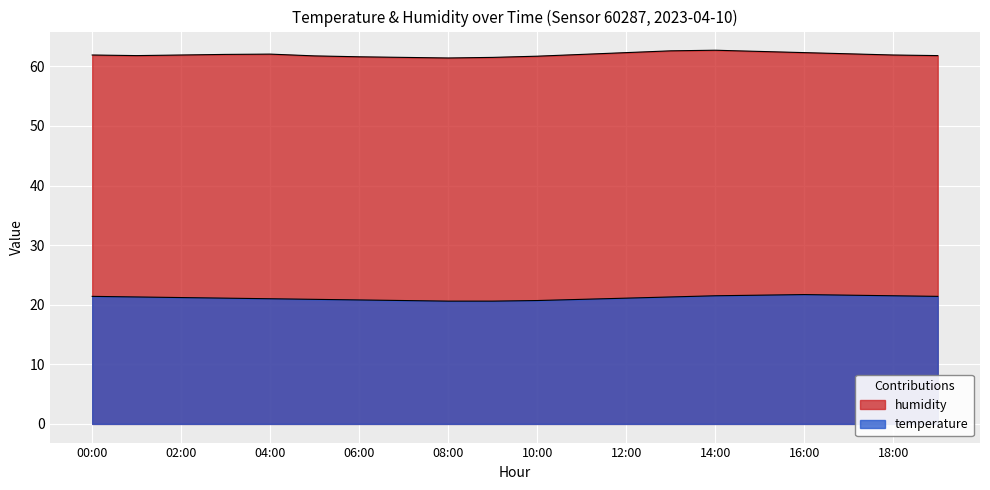

What is the difference between the maximum and minimum values in the humidity series?

1.3